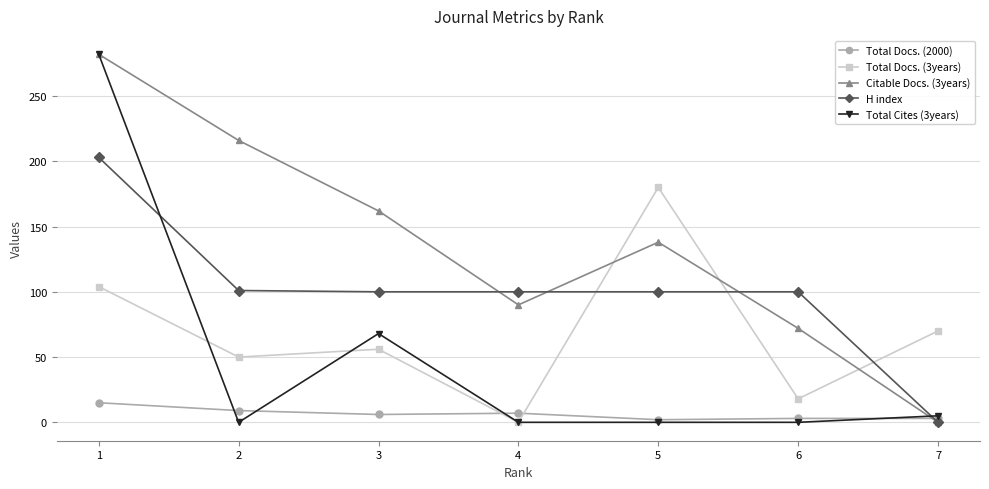

Count the number of data series in this chart.

5